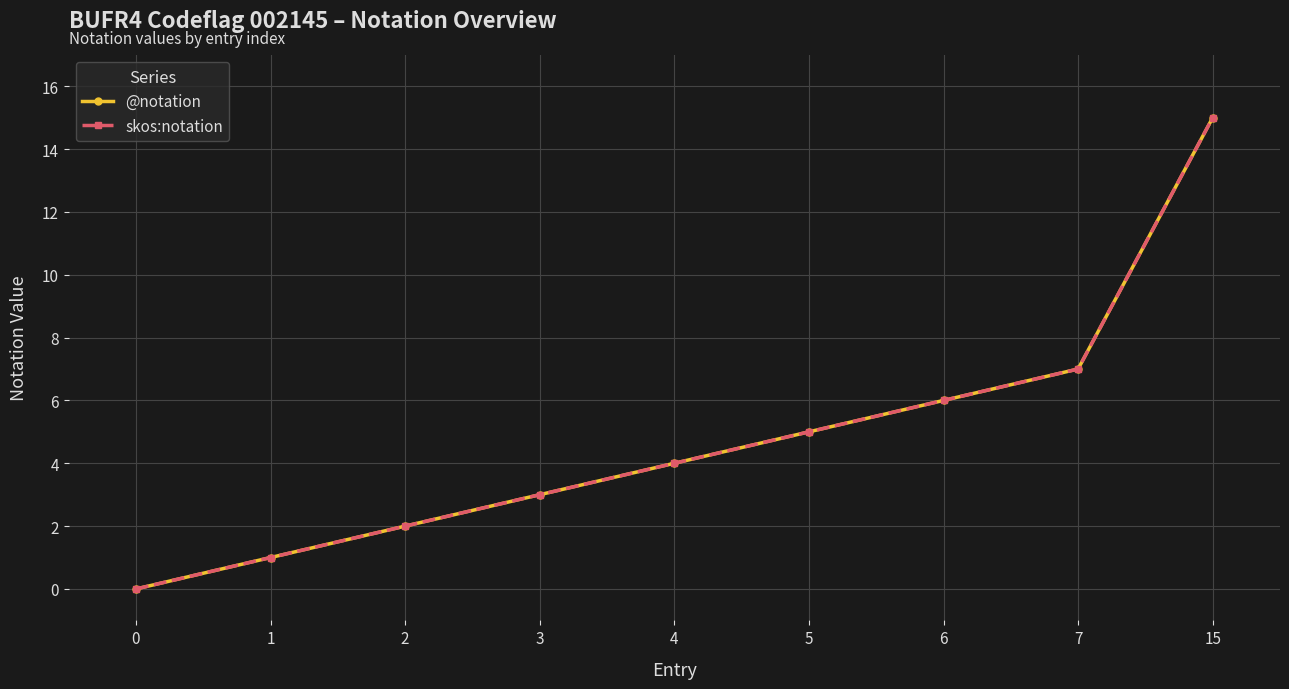

Does the chart have visible grid lines?

Yes